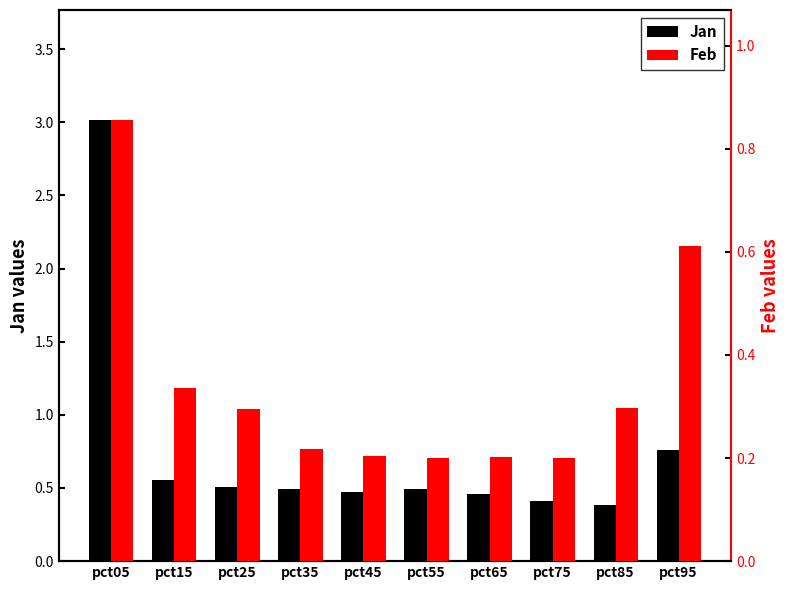

Reading left to right, list all the values displayed in this chart.

Jan: pct05=3.0	pct15=0.6	pct25=0.5	pct35=0.5	pct45=0.5	pct55=0.5	pct65=0.5	pct75=0.4	pct85=0.4	pct95=0.8
Feb: pct05=0.9	pct15=0.3	pct25=0.3	pct35=0.2	pct45=0.2	pct55=0.2	pct65=0.2	pct75=0.2	pct85=0.3	pct95=0.6